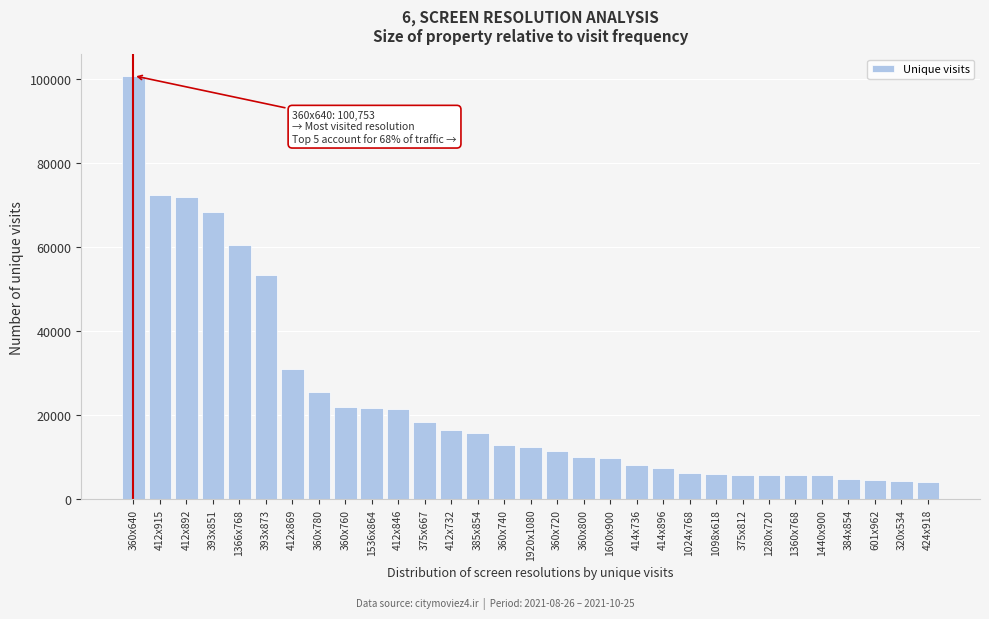

What is the greatest value displayed?

100753